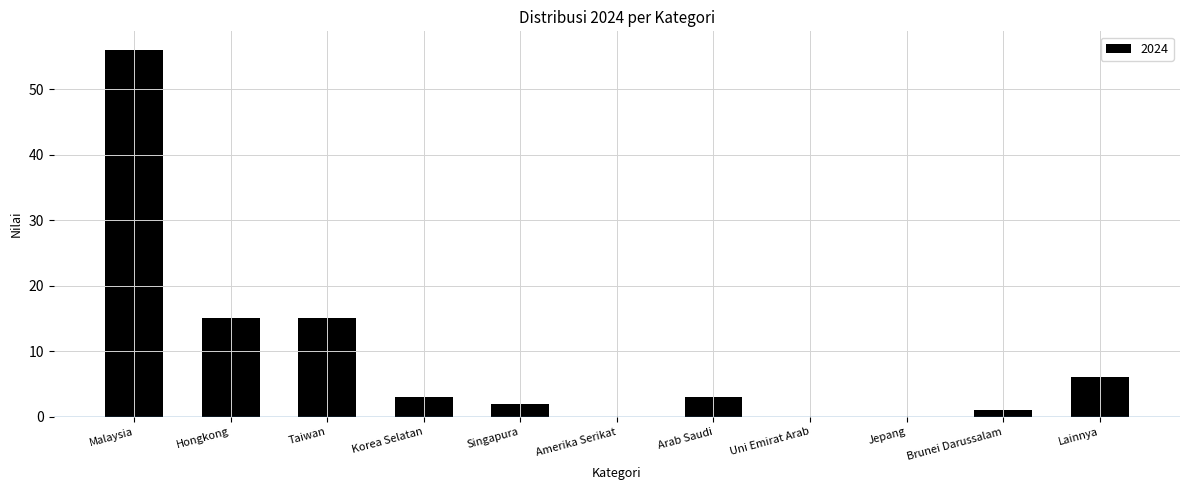

What is the approximate value at Hongkong, to the nearest 10?

20